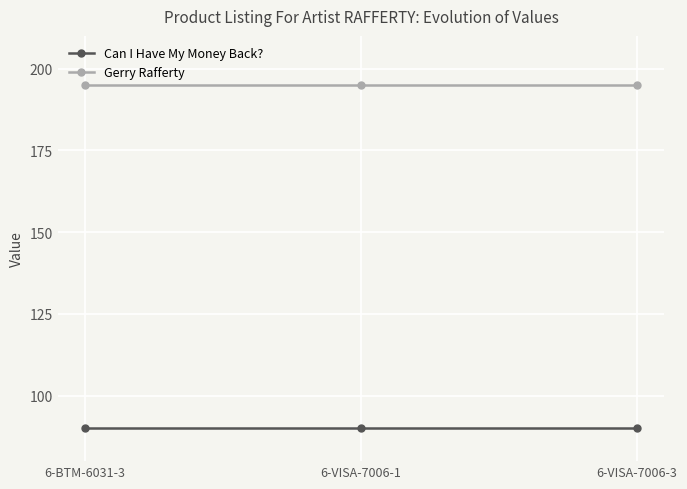

What is the highest value of the Gerry Rafferty series?

195